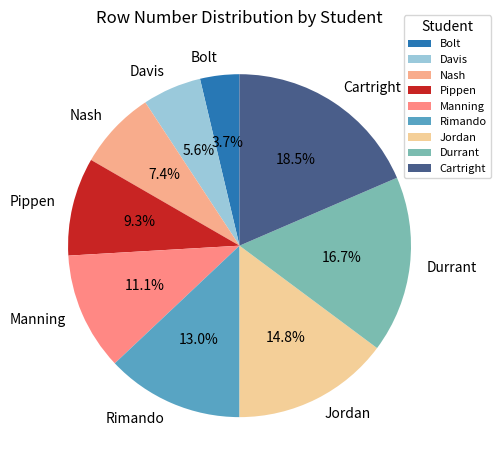

Does Pippen represent more than half of the total?

No